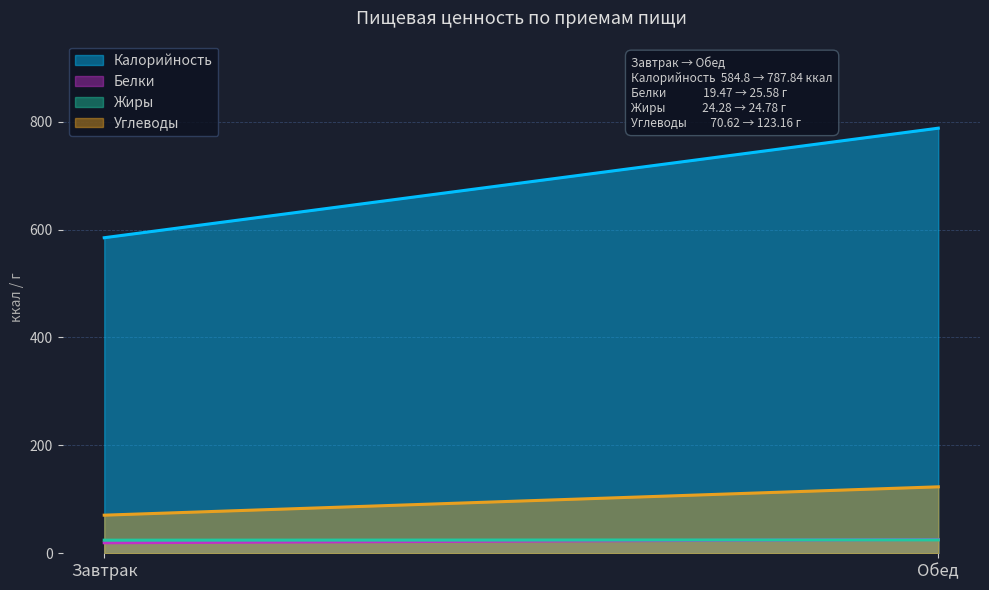

At how many categories does at least one series exceed 84?

300